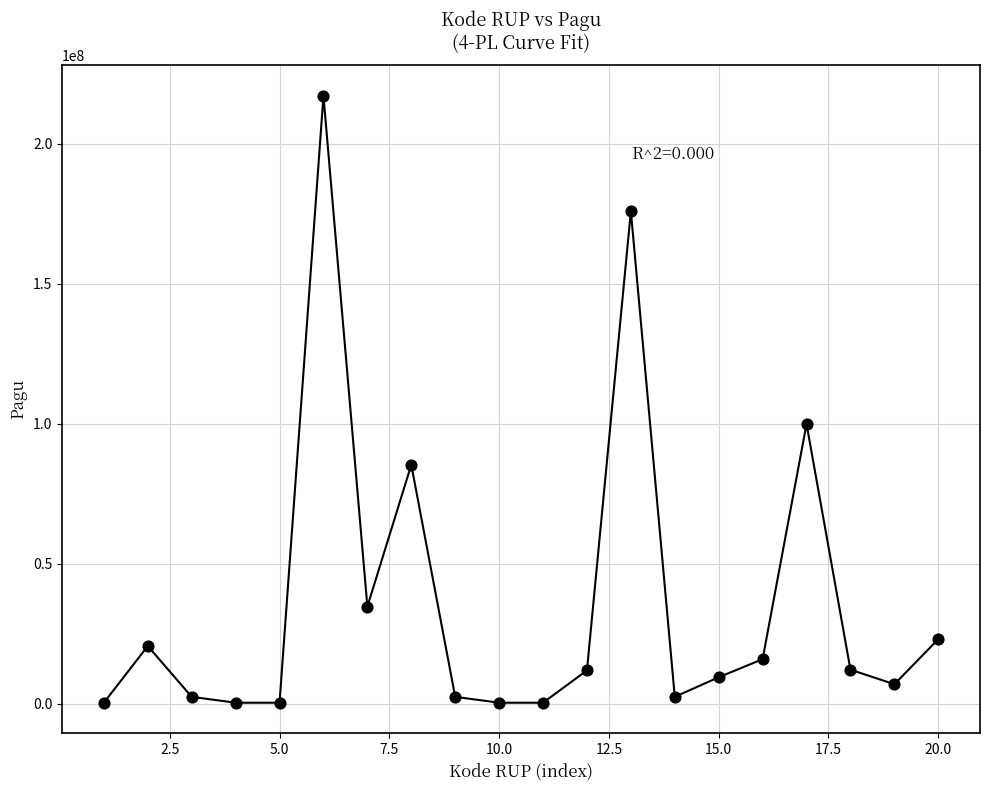

What Y value in the scatter plot is closest to 108800000?

99958000